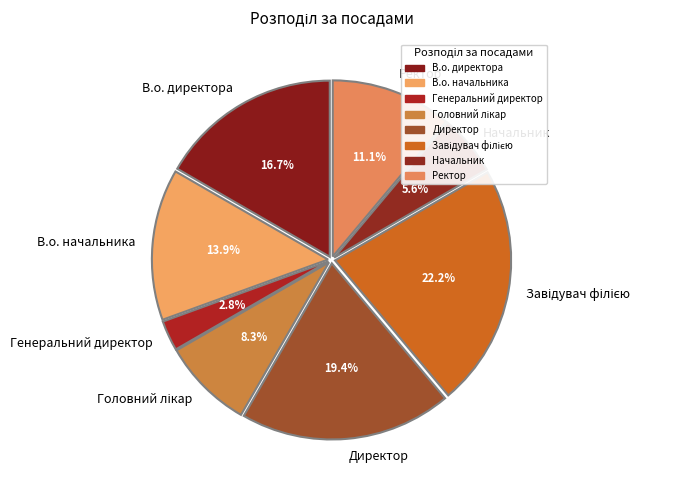

To the nearest percent, what portion does Генеральний директор represent?

3%